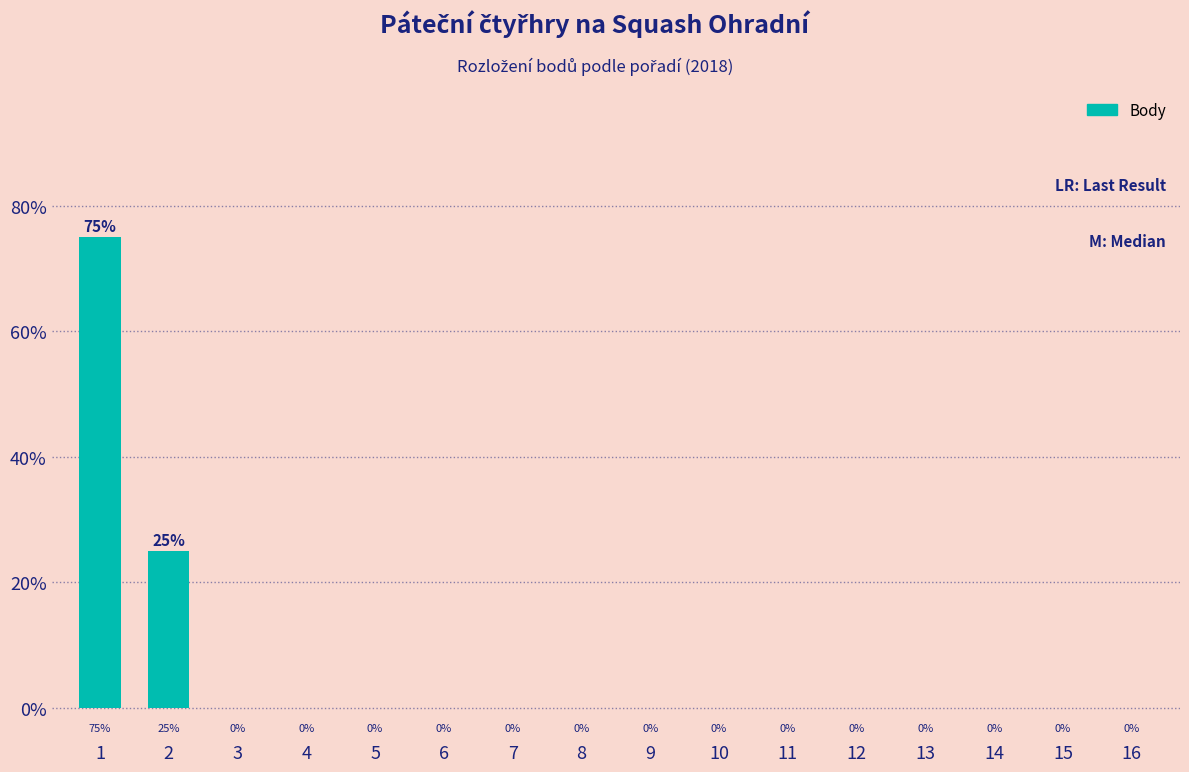

Reading left to right, transcribe all the data shown in this chart.

1=75	2=25	3=0	4=0	5=0	6=0	7=0	8=0	9=0	10=0	11=0	12=0	13=0	14=0	15=0	16=0